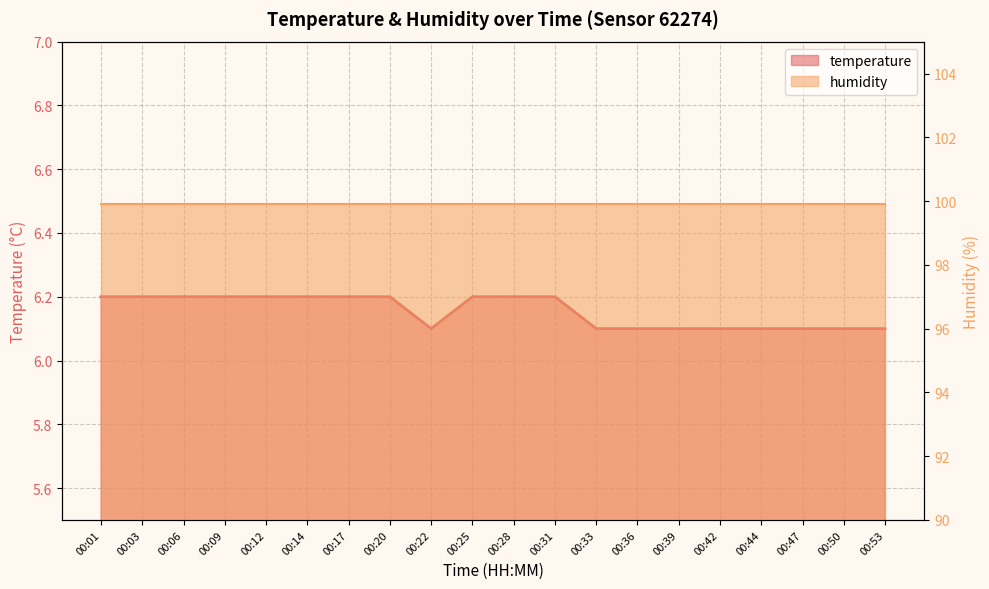

True or false: the data has more than 2 interior local peaks.

False